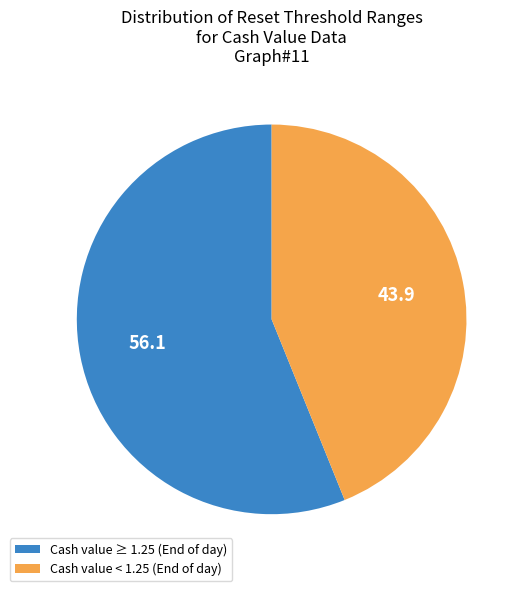

Is there any slice that represents more than half of the pie?

Yes